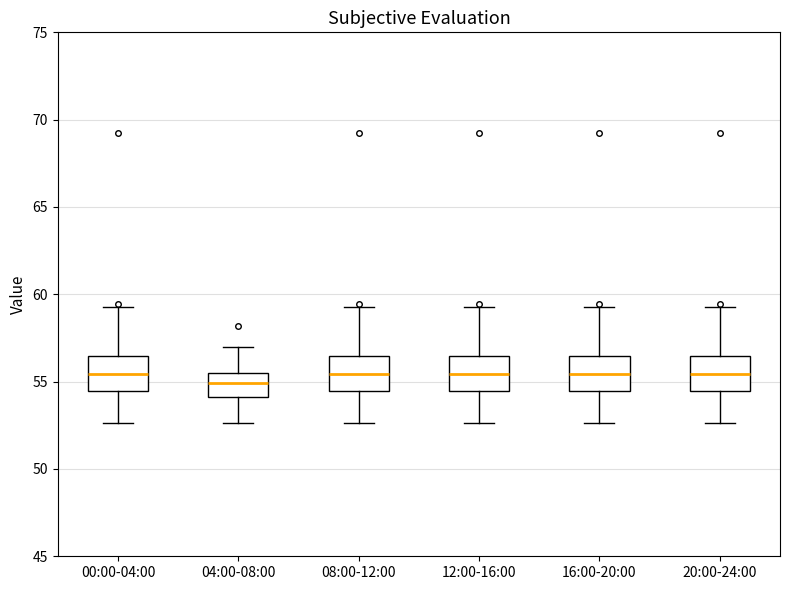

Reading left to right, transcribe this box plot: for each box, give where its median line is, the range the box spans, and where its two whiskers end, as read against the y-axis. The values are not printed on the chart, so give them approximately, as read against the axis.

00:00-04:00: median 55.5, box 54.5 to 56.5, whiskers 52.5 to 59.5
04:00-08:00: median 55.0, box 54.0 to 55.5, whiskers 52.5 to 57.0
08:00-12:00: median 55.5, box 54.5 to 56.5, whiskers 52.5 to 59.5
12:00-16:00: median 55.5, box 54.5 to 56.5, whiskers 52.5 to 59.5
16:00-20:00: median 55.5, box 54.5 to 56.5, whiskers 52.5 to 59.5
20:00-24:00: median 55.5, box 54.5 to 56.5, whiskers 52.5 to 59.5